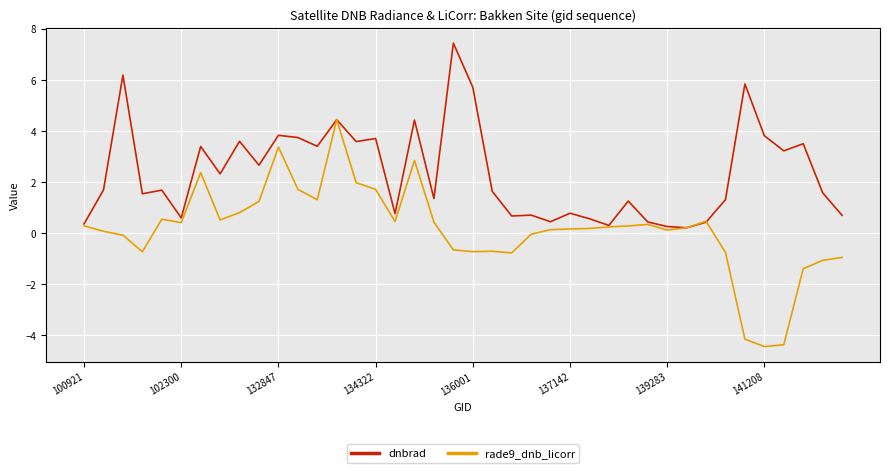

What is the difference between the maximum and minimum values in the rade9_dnb_licorr series?

8.9